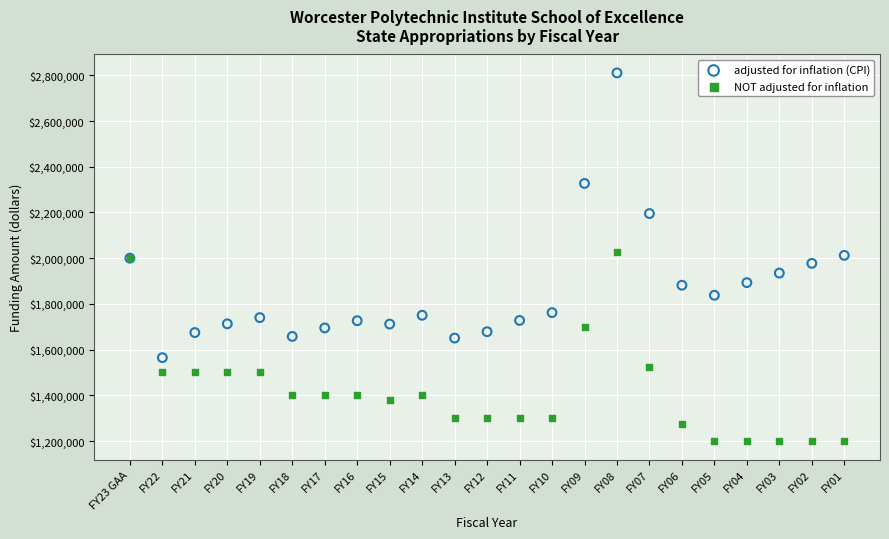

Which series has the largest Y range (max minus min)?

adjusted for inflation (CPI)